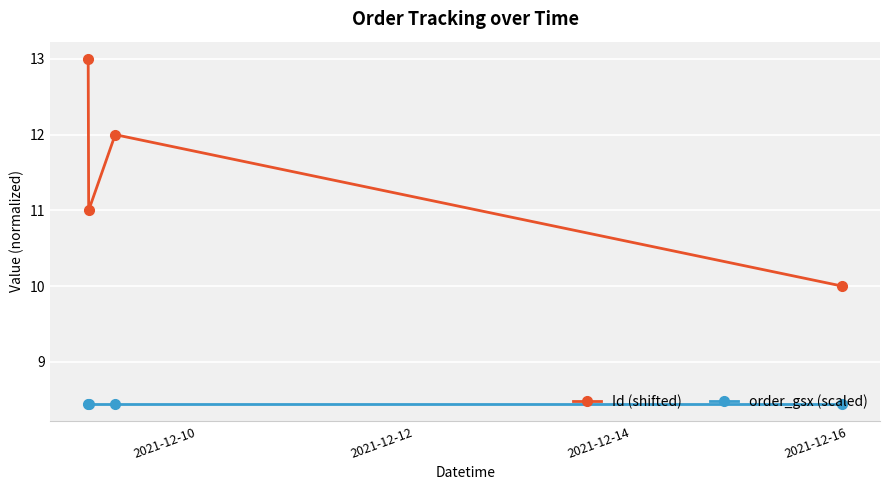

What is the value of the Id (shifted) point at the 3rd from the left?

12.0